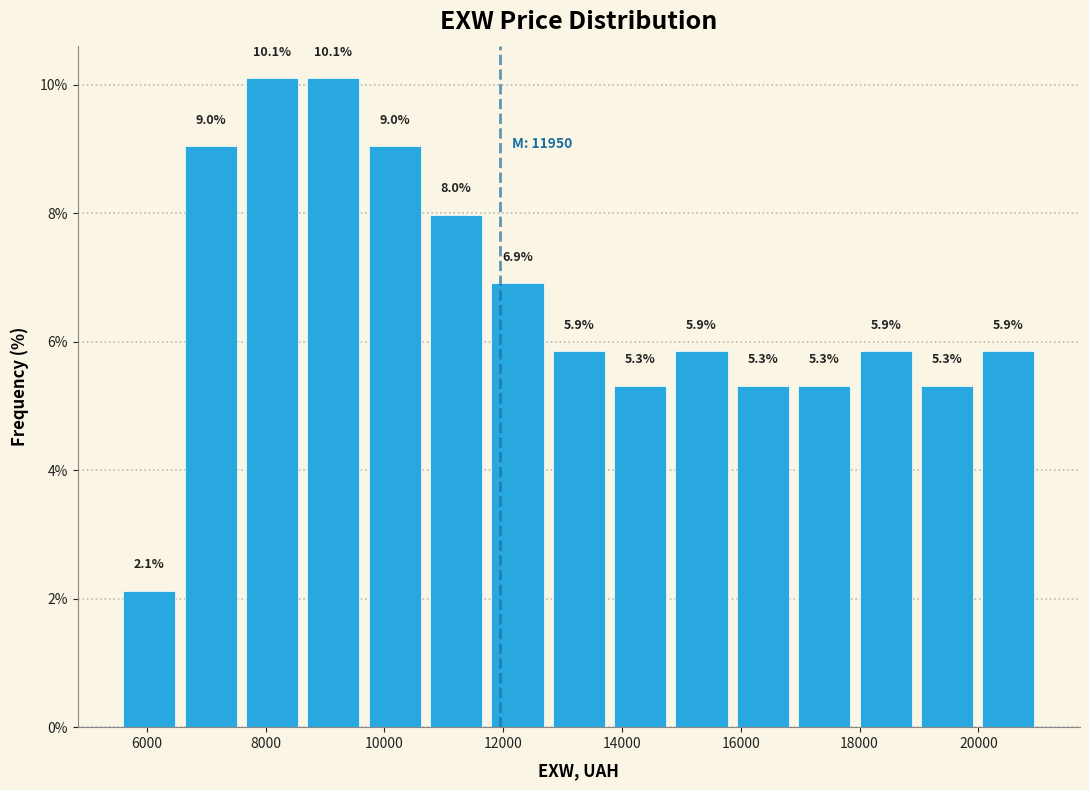

What is the height of the bar covering 6600 to 7600 on the x-axis? The bar edges are not printed on the chart, so give them approximately, as read against the axis.

9.0